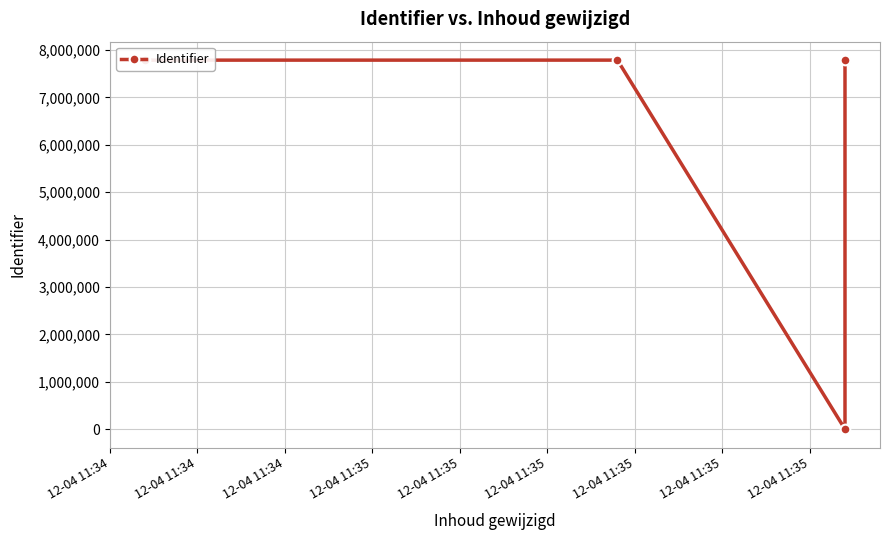

Rank the categories by value from lowest to highest.

12-04 11:34, 12-04 11:34, 12-04 11:35, 12-04 11:34